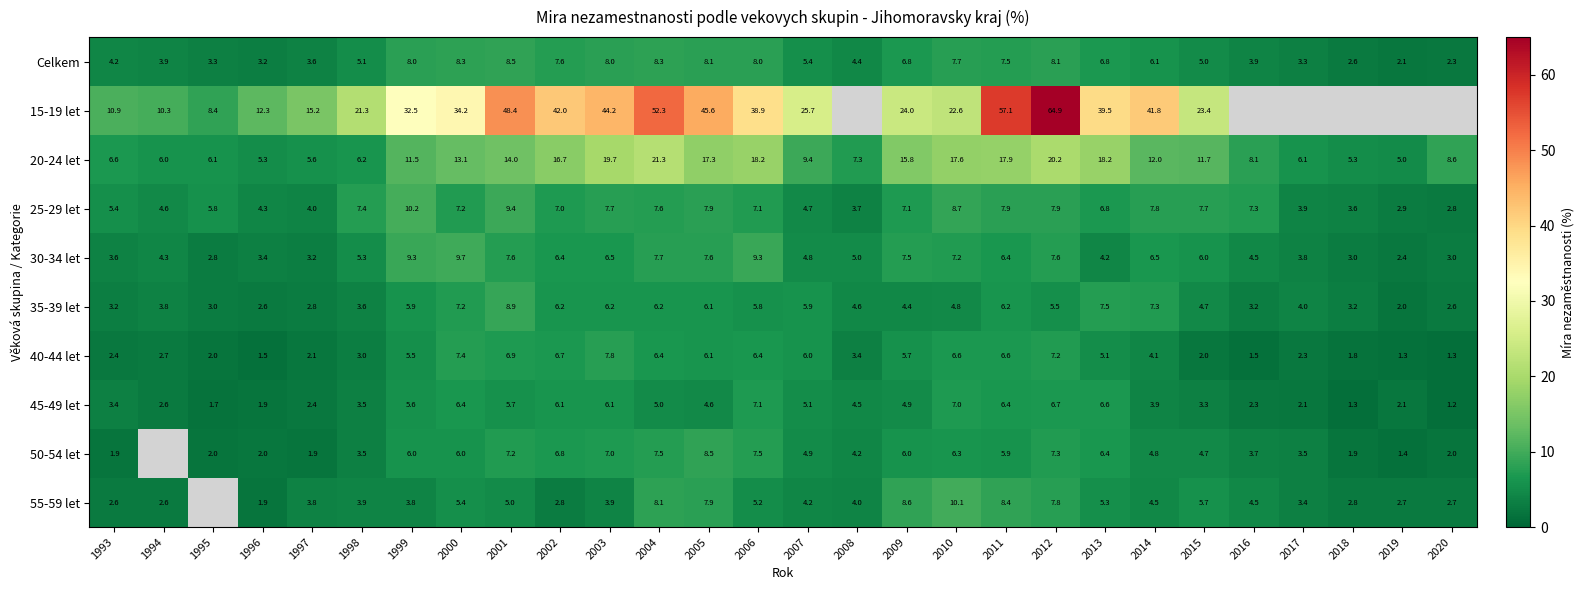

What is the sum of the 50-54 let values at 2002 and 2011?

12.7